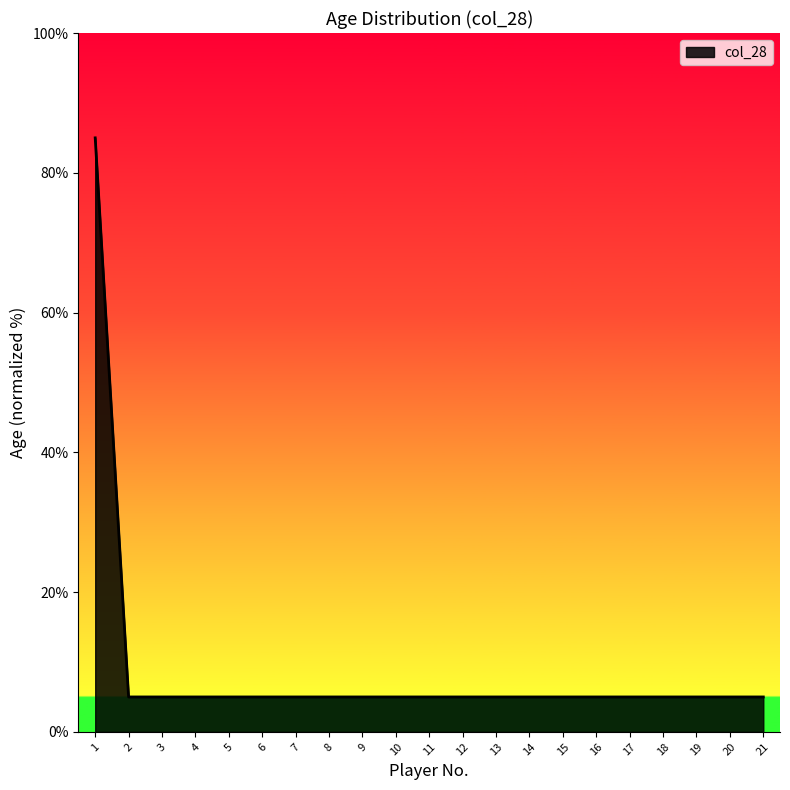

What is the maximum value shown in the chart?

85.0